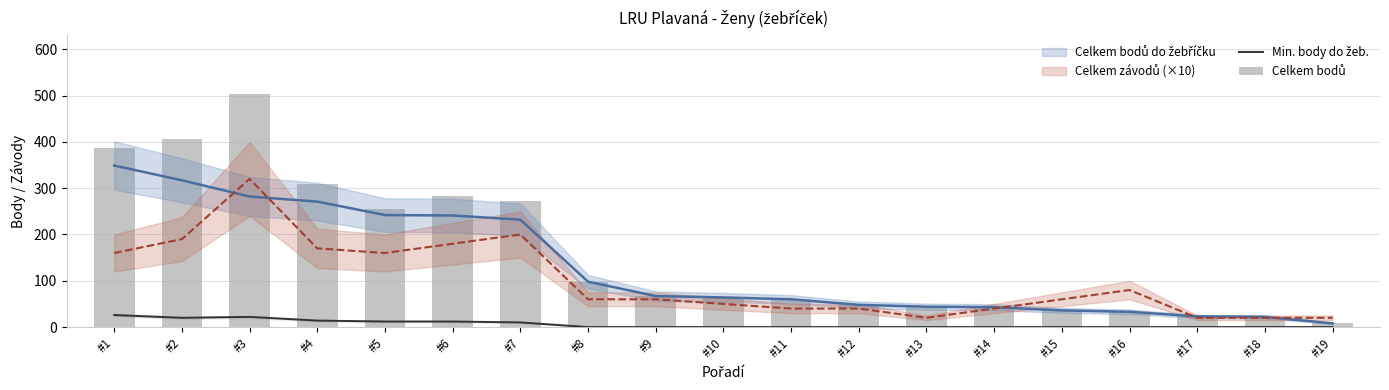

Is the value of Celkem bodů at #7 greater than the value of Min. body do žeb. at #17?

Yes